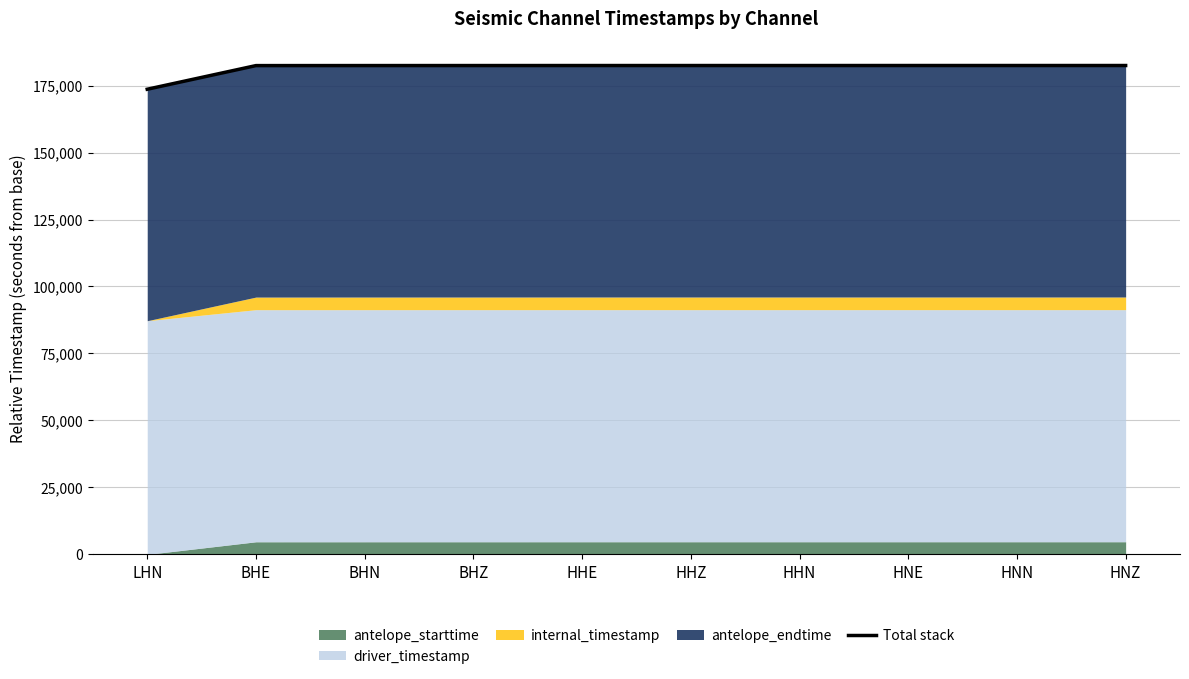

Does the chart display data point markers on the line(s)?

No